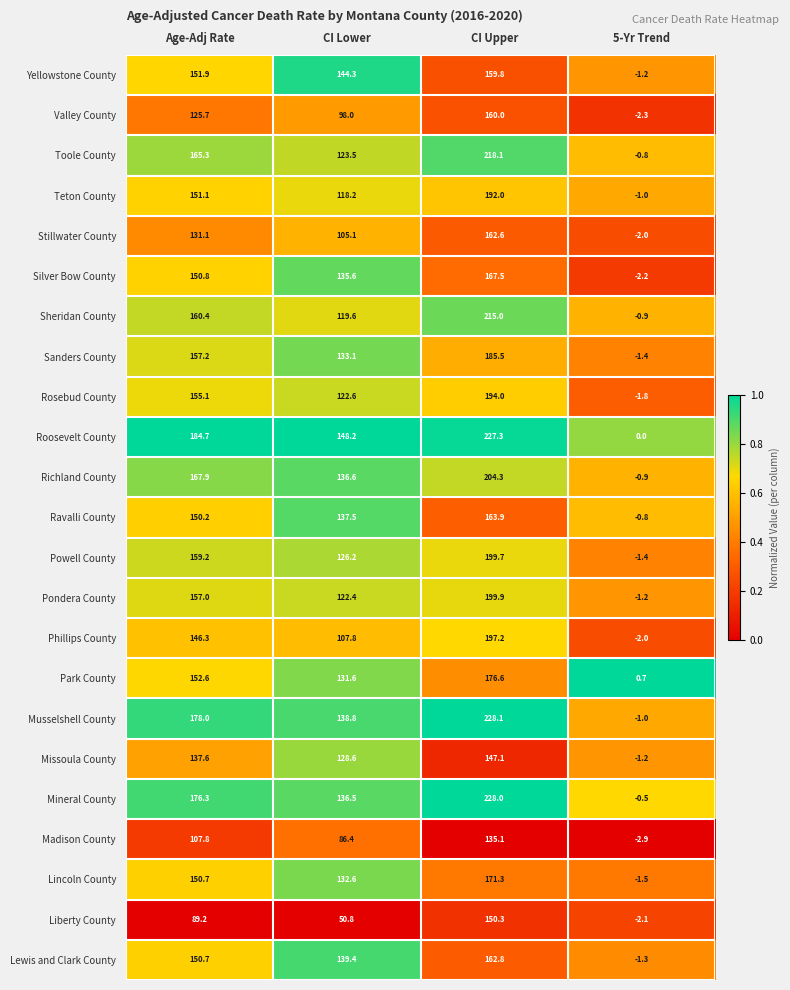

What is the highest value of the Pondera County series?

199.9